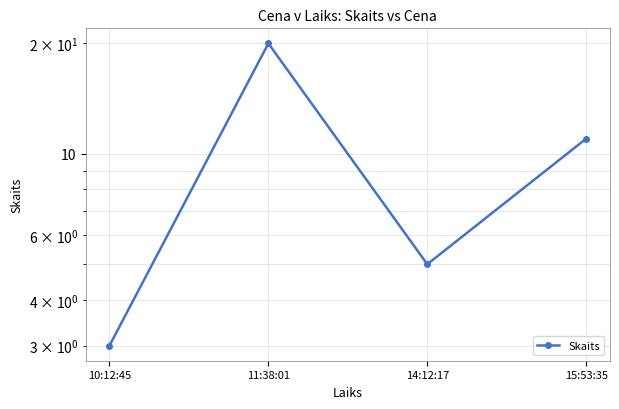

Does the chart display data point markers on the line(s)?

Yes